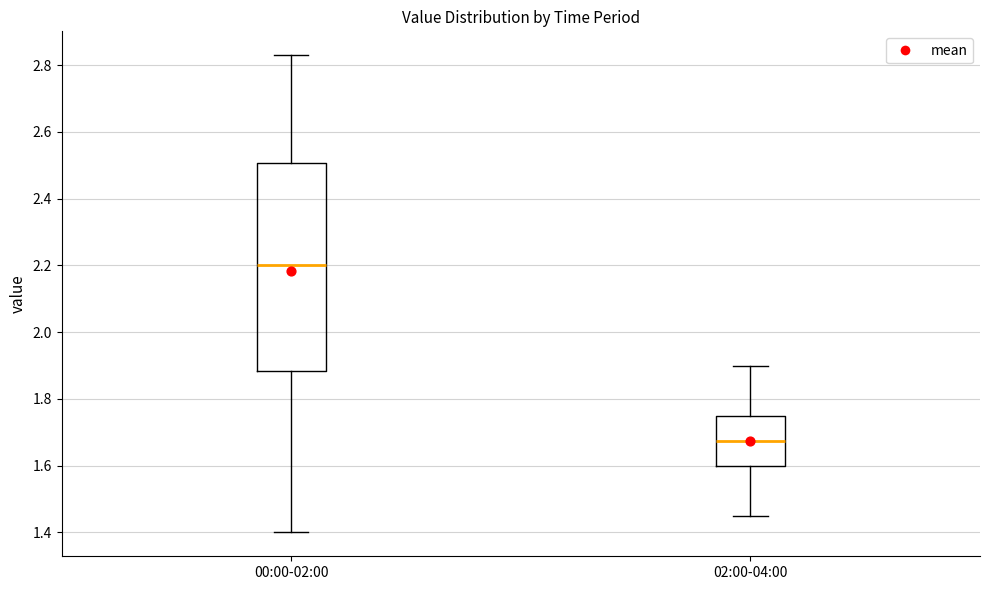

Reading left to right, read every box against the y-axis: the position of its median line, the range the box covers, and the ends of its whiskers. The values are not printed on the chart, so give them approximately, as read against the axis.

00:00-02:00: median 2.20, box 1.88 to 2.50, whiskers 1.40 to 2.84
02:00-04:00: median 1.68, box 1.60 to 1.76, whiskers 1.46 to 1.90